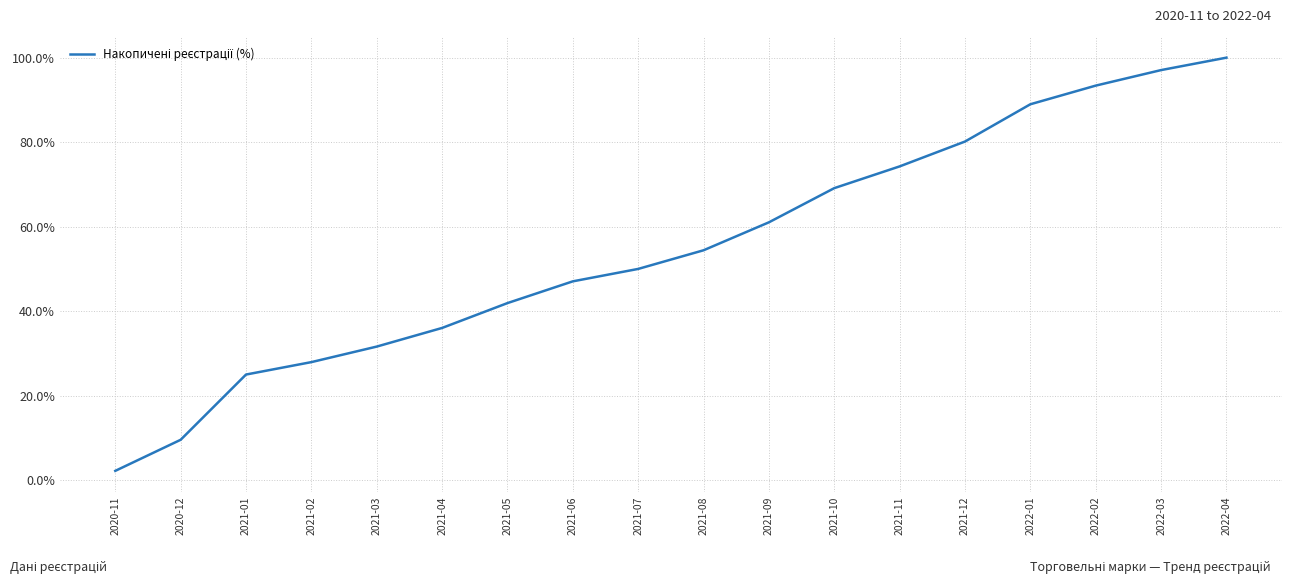

Rank the categories by value from highest to lowest.

2022-04, 2022-03, 2022-02, 2022-01, 2021-12, 2021-11, 2021-10, 2021-09, 2021-08, 2021-07, 2021-06, 2021-05, 2021-04, 2021-03, 2021-02, 2021-01, 2020-12, 2020-11